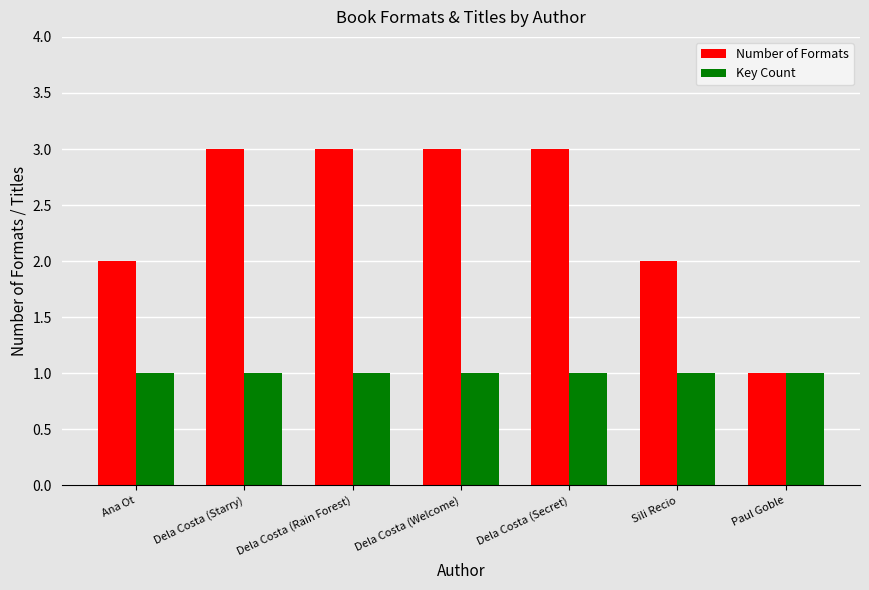

True or false: Key Count has a value of 1 at Ana Ot.

True